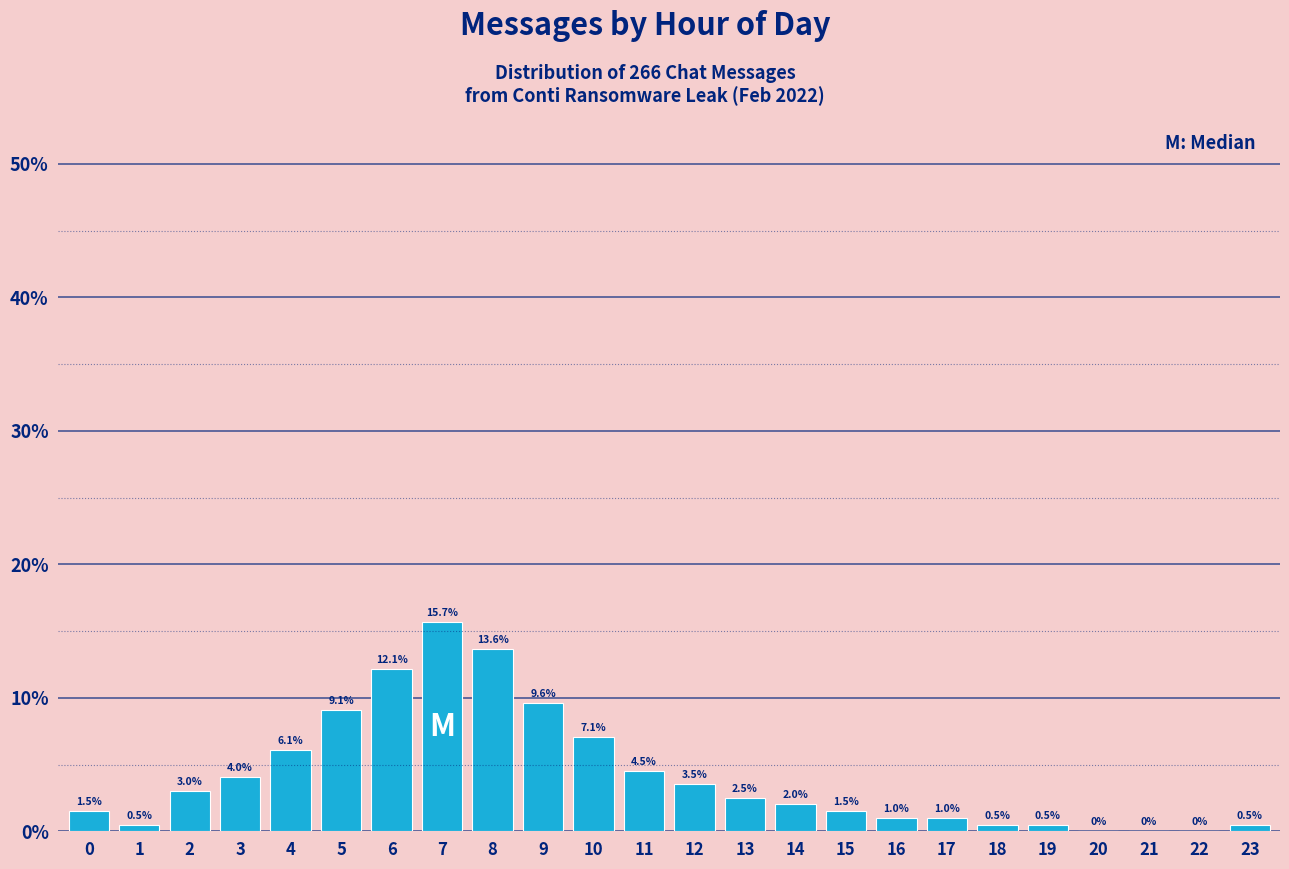

Reading left to right, list all the values displayed in this chart.

0=1.5	1=0.5	2=3.0	3=4.0	4=6.1	5=9.1	6=12.1	7=15.7	8=13.6	9=9.6	10=7.1	11=4.5	12=3.5	13=2.5	14=2.0	15=1.5	16=1.0	17=1.0	18=0.5	19=0.5	20=0.0	21=0.0	22=0.0	23=0.5